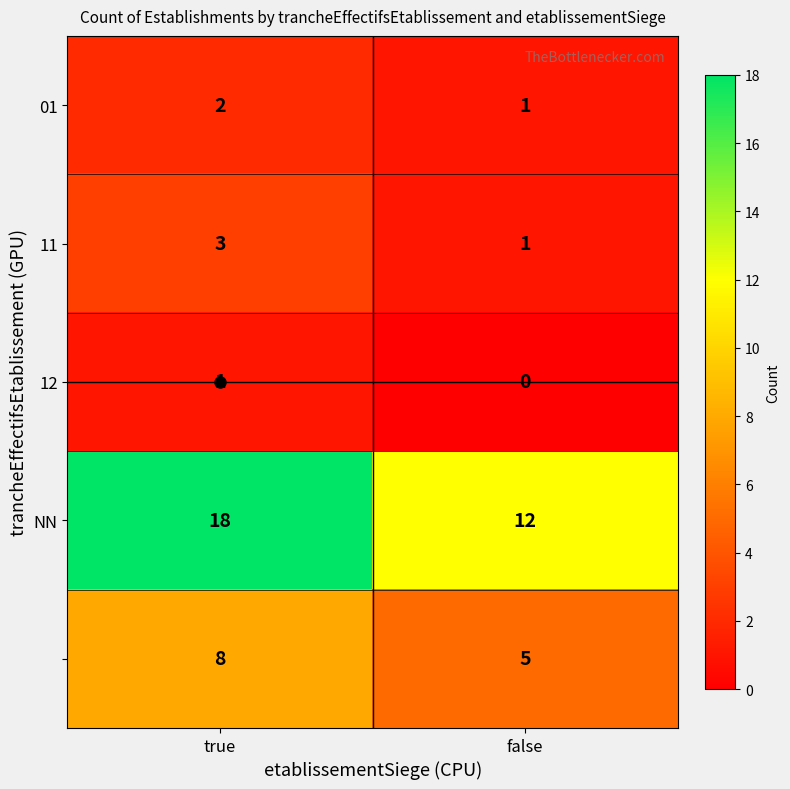

At which category is the sum across all series the highest?

true